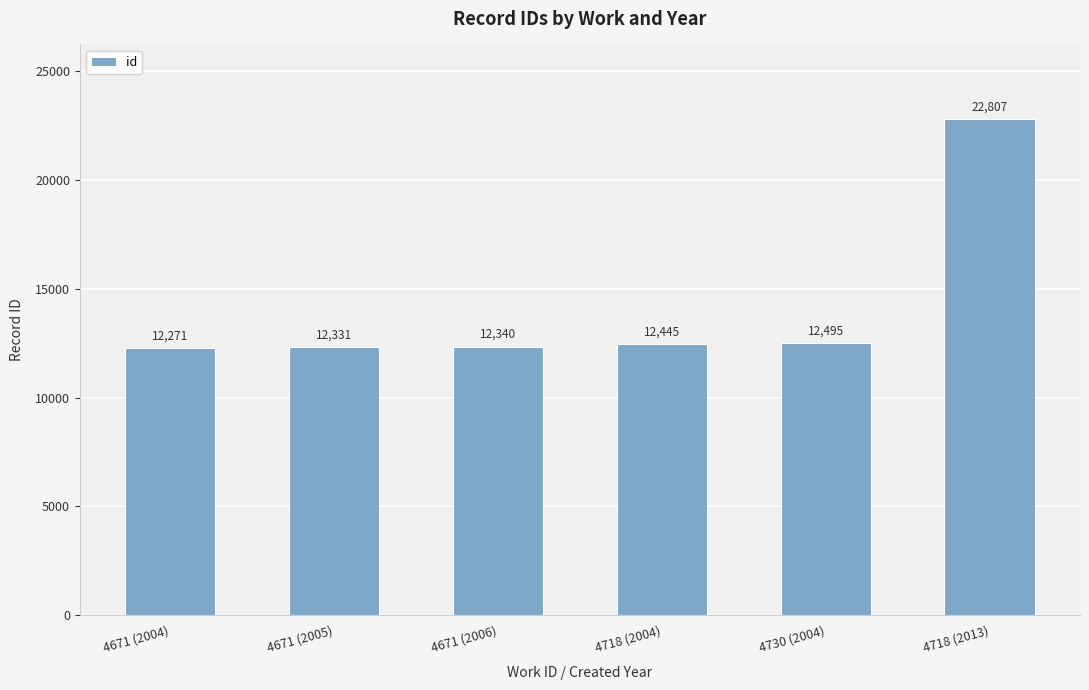

Approximately how many times larger is the value at 4671 (2005) compared to 4671 (2006)?

1.0